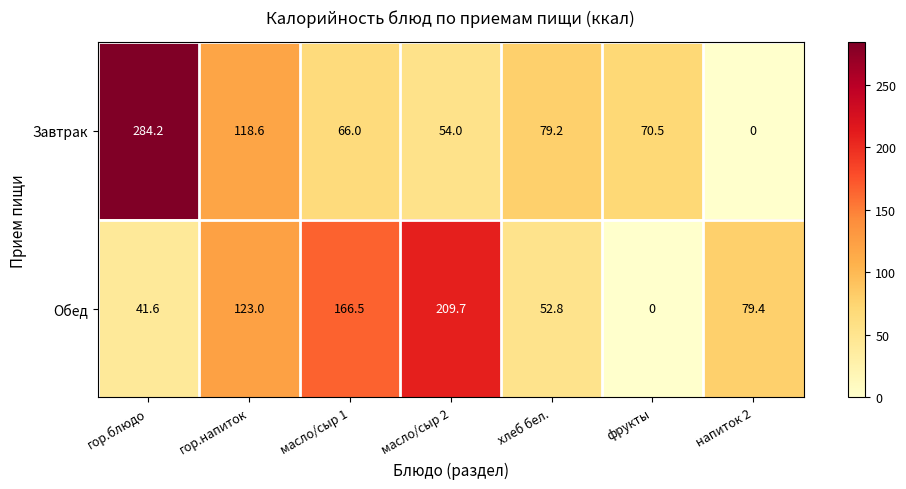

Read the Обед value at напиток 2.

79.4